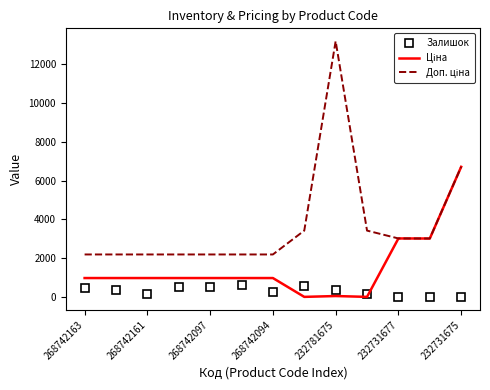

What is the maximum value shown in the chart?

13171.5